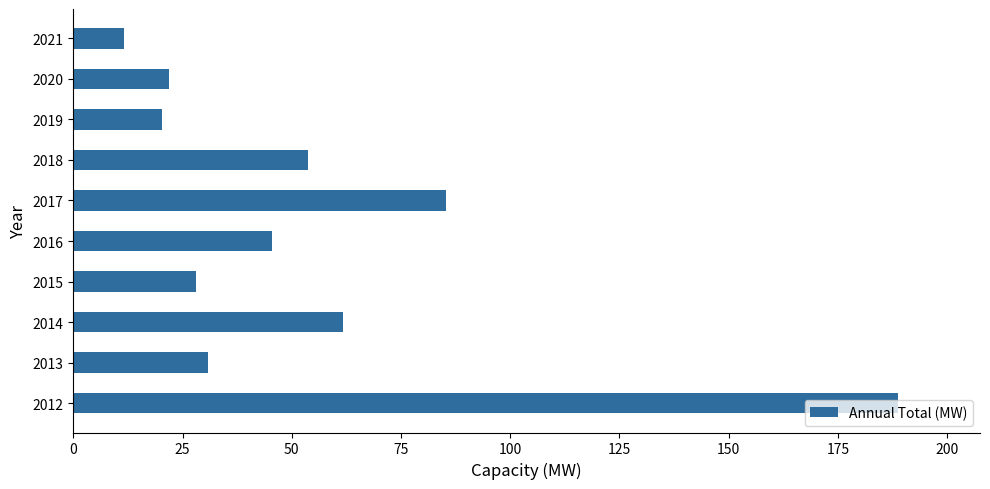

Which has a higher value, 2020 or 2018?

2018